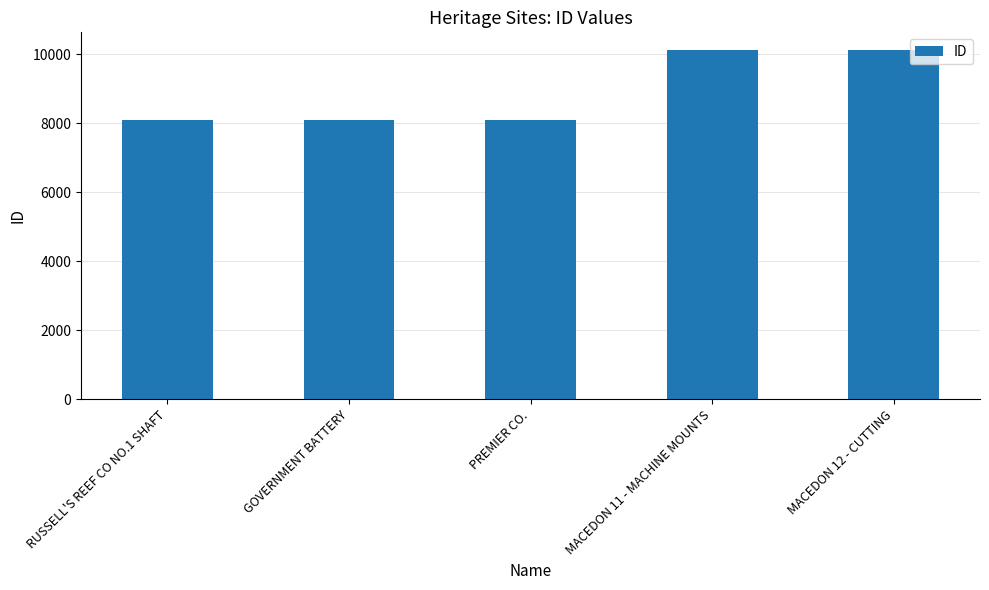

Approximately how many times larger is the value at MACEDON 12 - CUTTING compared to PREMIER CO.?

1.3